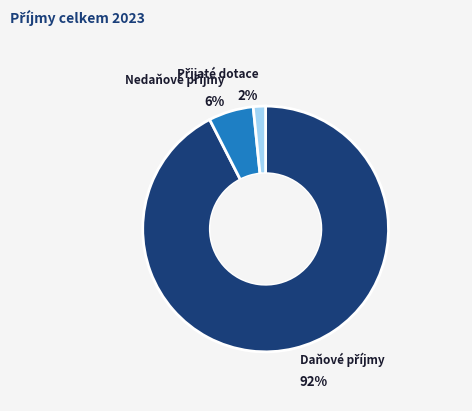

Is there any slice that represents more than half of the pie?

Yes